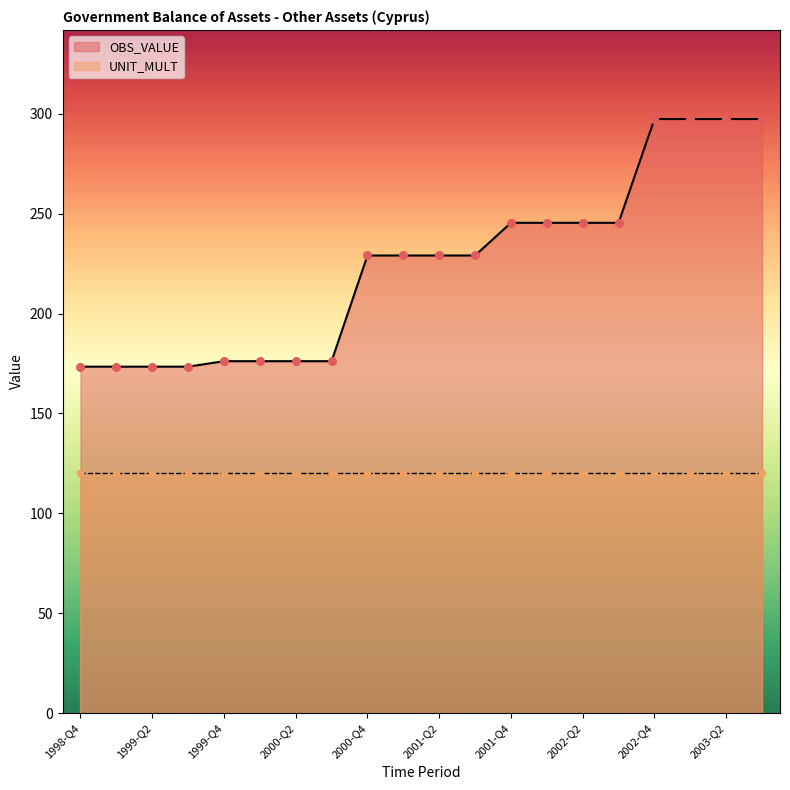

What is the change in value from 2002-Q2 to 2003-Q1?

+51.9